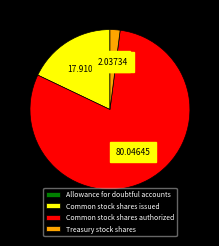

Is there a majority slice in this chart?

Yes